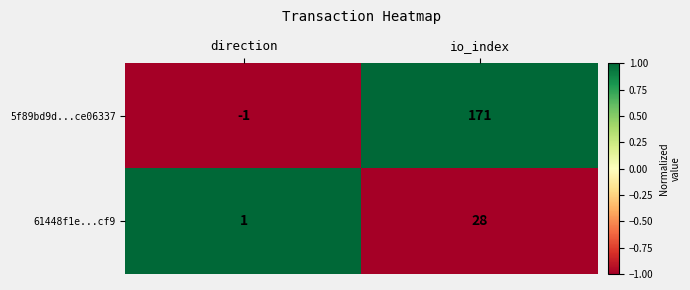

The 5f89bd9d...ce06337 series shows -1 at direction. True or false?

True